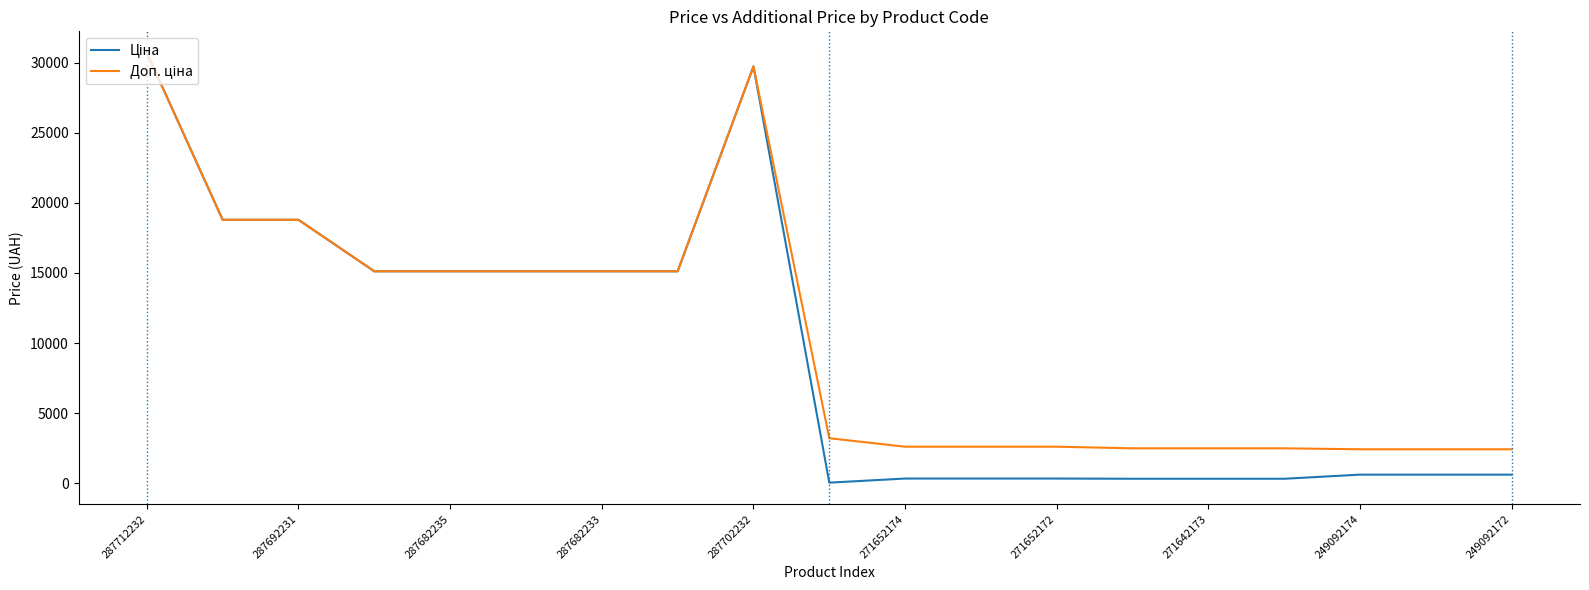

What is the greatest value displayed?

30717.1